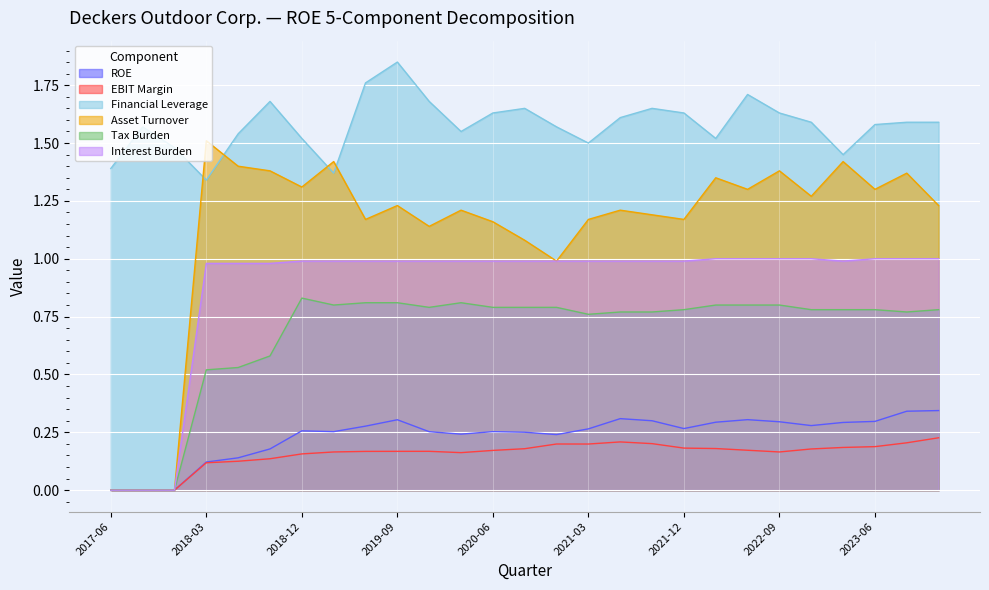

The value of ROE at 2019-12 is 0.3. True or false?

True